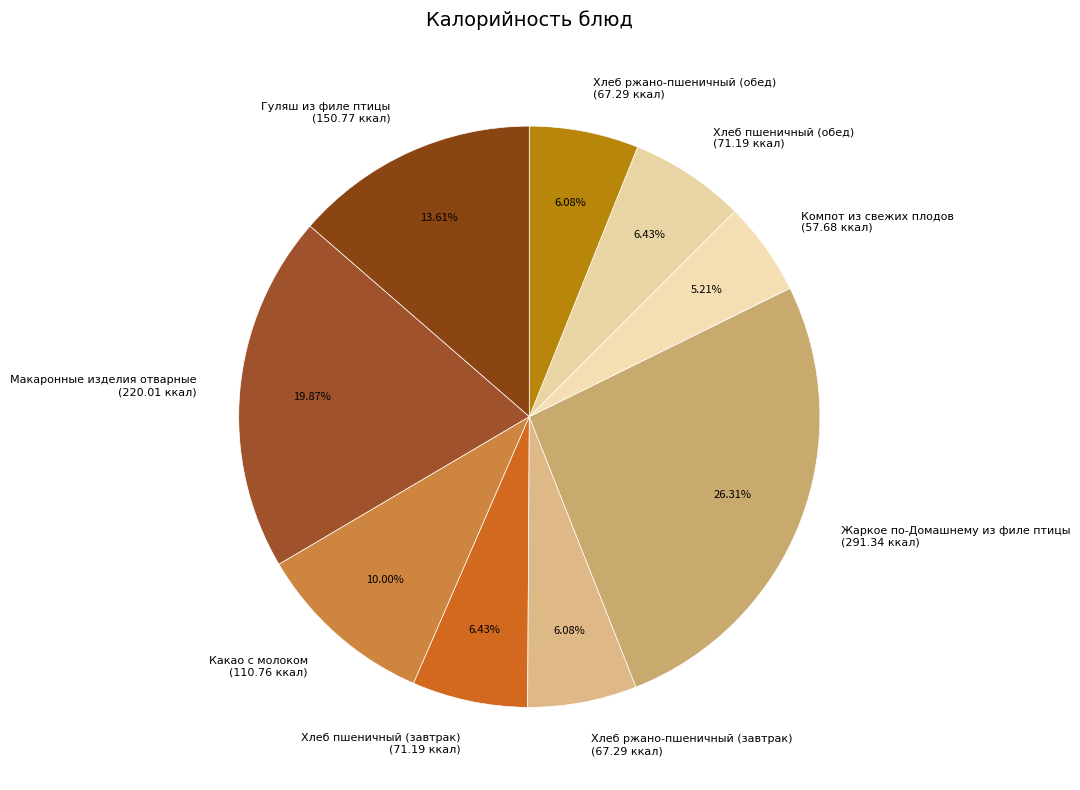

Combined, do Гуляш из филе птицы and Хлеб пшеничный (обед) account for over 50%?

No